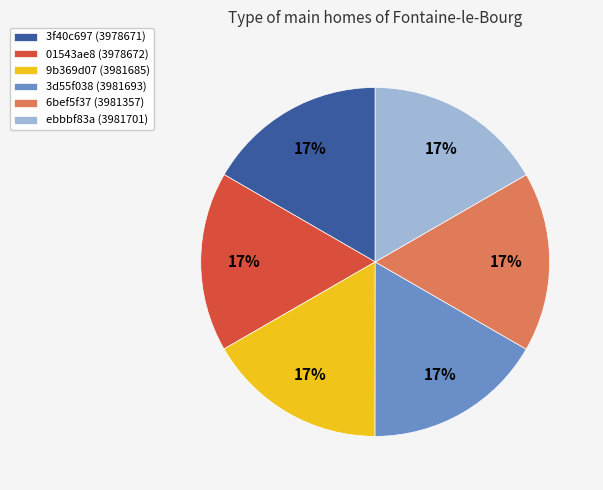

Do 3f40c697 (3978671) and 6bef5f37 (3981357) together represent more than half of the pie?

No